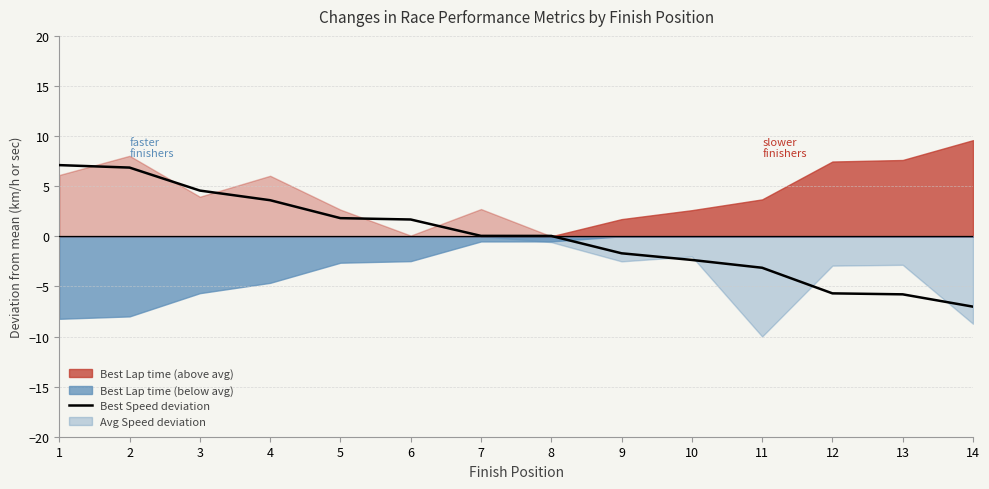

The Best Speed deviation series shows -3.7 at 14. True or false?

False